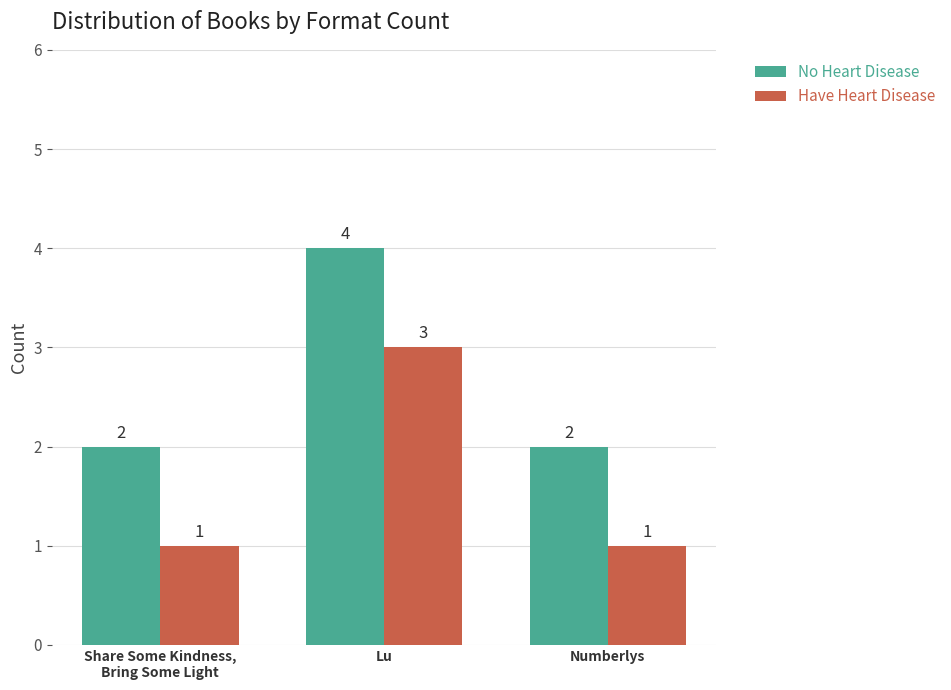

Read the Have Heart Disease value at Share Some Kindness,
Bring Some Light.

1